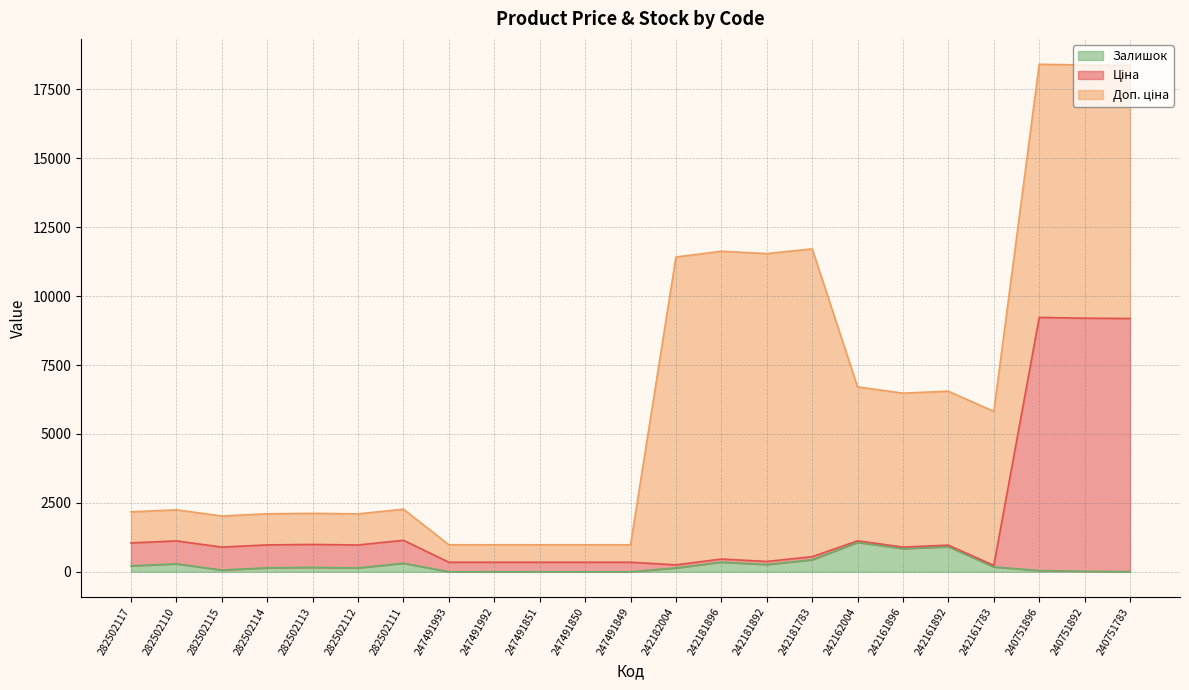

What position from the right is 282502111?

17